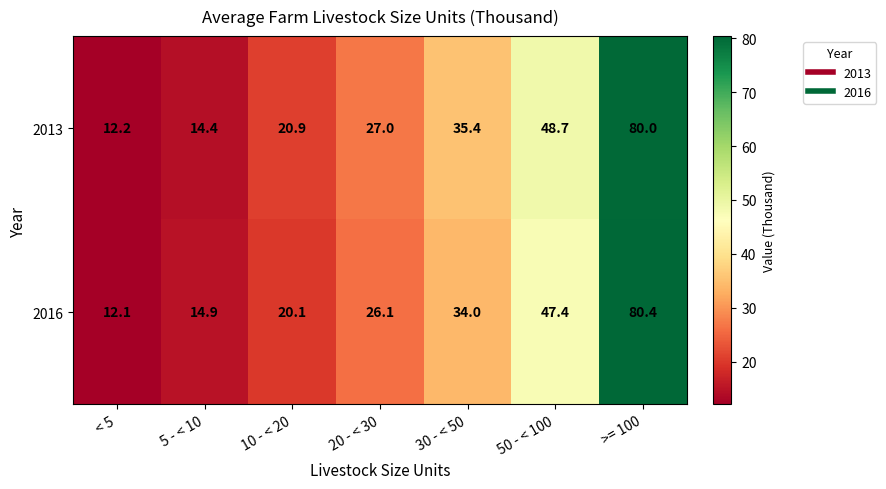

The 2016 series shows 34.0 at 30 - < 50. True or false?

True